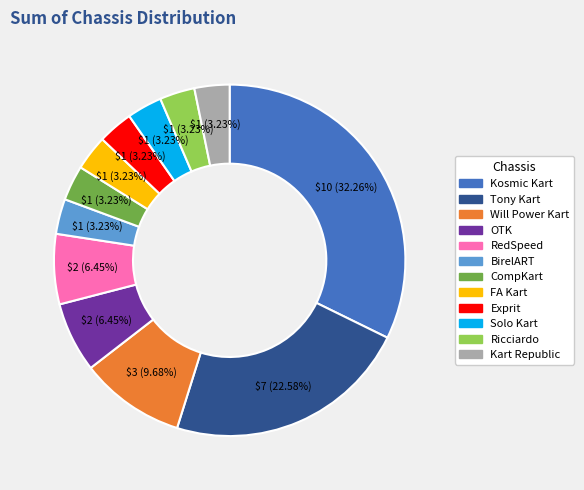

Do OTK and Kart Republic together represent more than half of the pie?

No